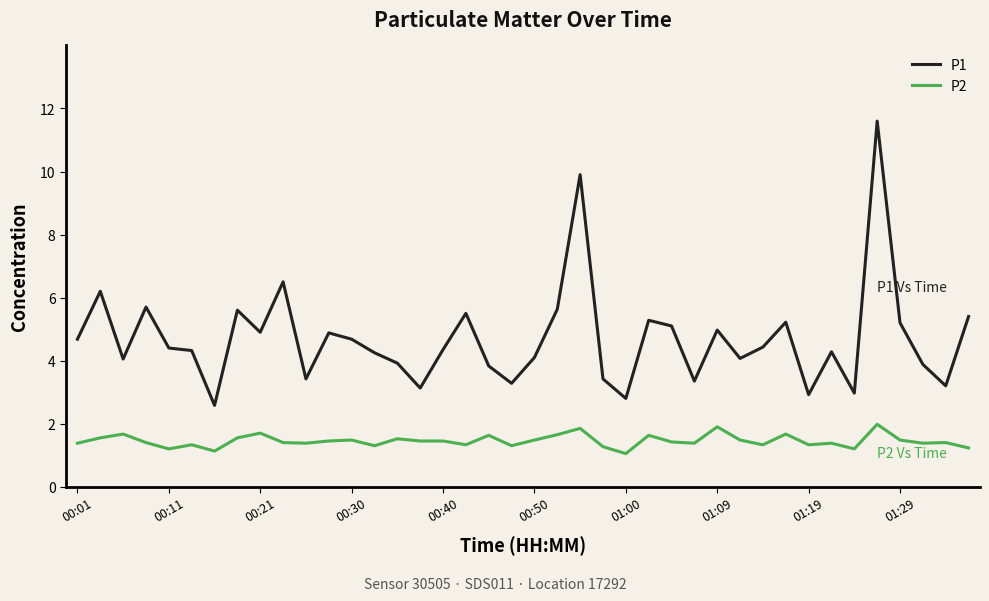

At how many categories does at least one series exceed 1?

40